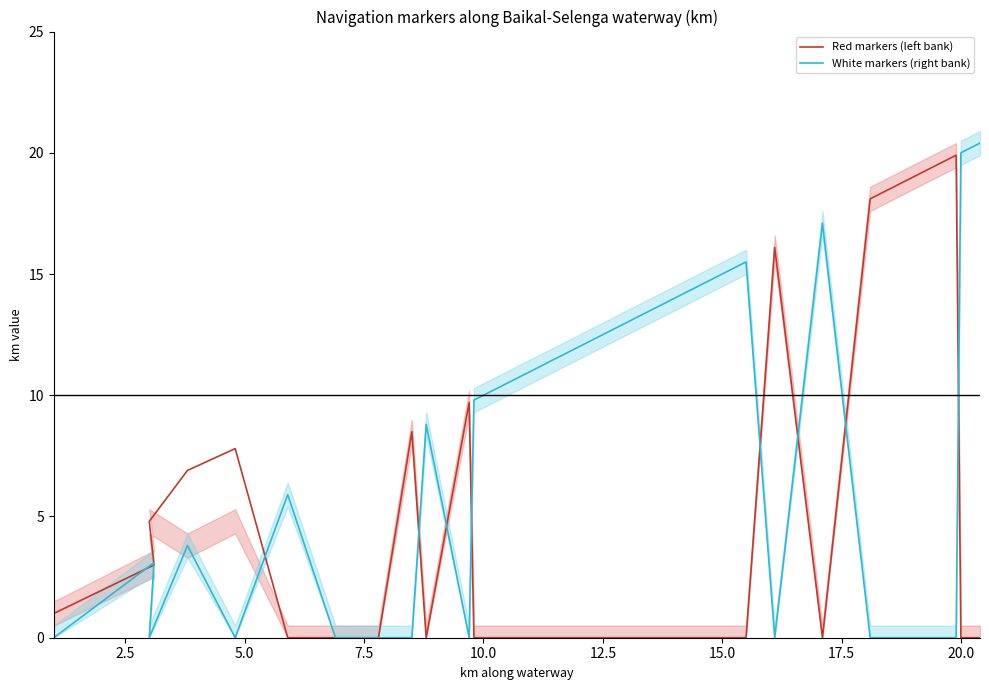

After their last crossing, which series has the higher values: White markers (right bank) or Red markers (left bank)?

White markers (right bank)